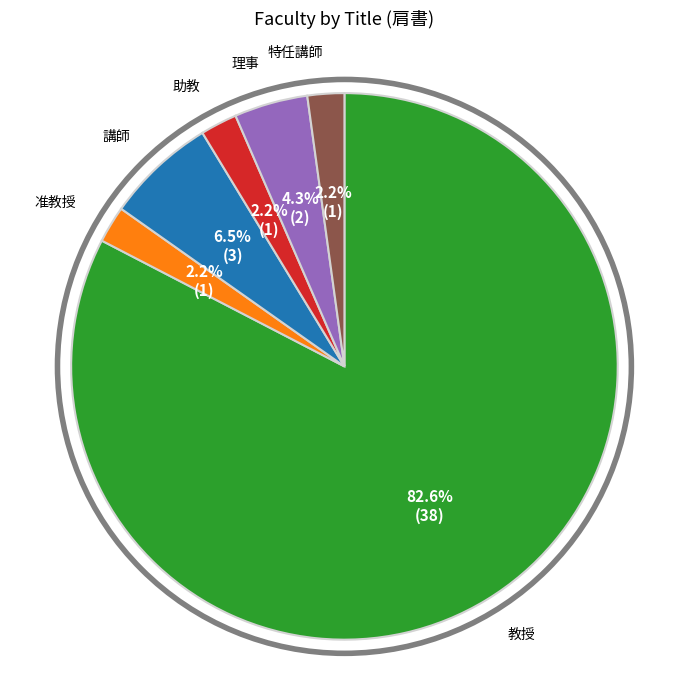

Is there any slice that represents more than half of the pie?

Yes